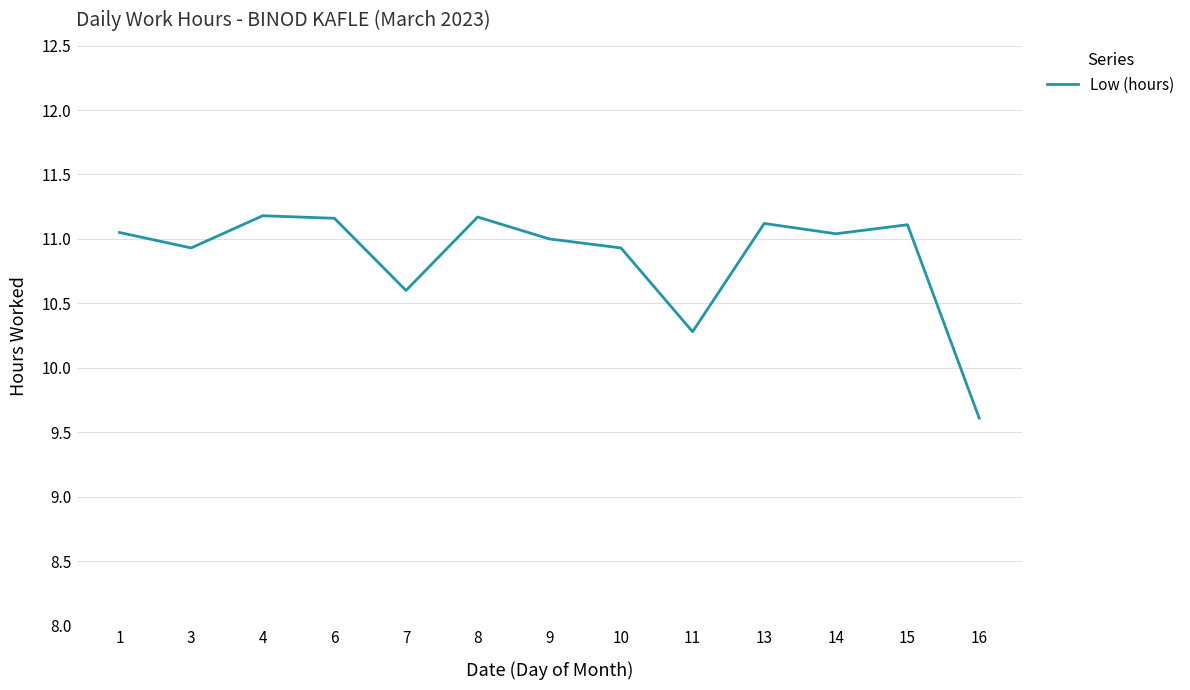

At which label is the value closest to 10?

11